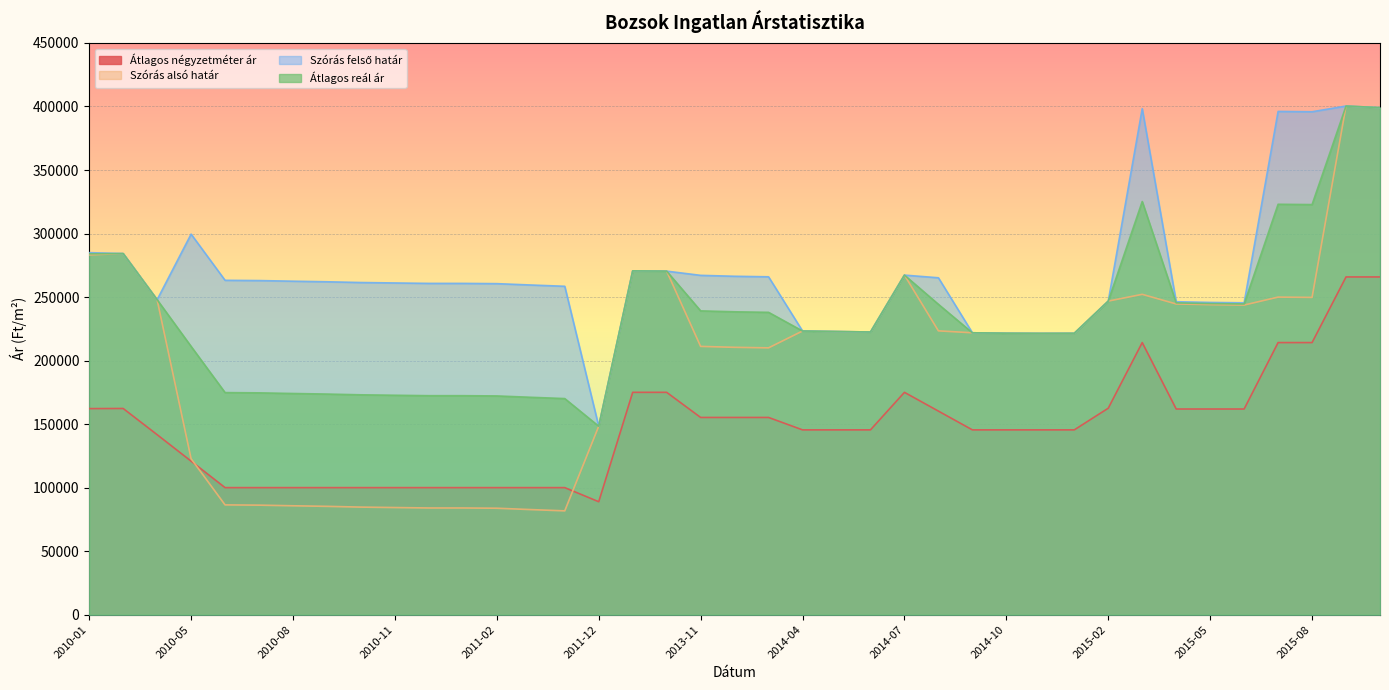

Reading right to left, extract all data points from this chart.

Átlagos négyzetméter ár: 265833	265833	214166	214166	161875	161875	161875	214166	162500	145454	145454	145454	145454	160227	175000	145454	145454	145454	155227	155227	155227	175000	175000	88888	100000	100000	100000	100000	100000	100000	100000	100000	100000	100000	100000	120833	141667	162292	162188
Szórás alsó határ: 399078	400364	249723	249964	243701	244006	244556	252144	246818	221481	221425	221537	221870	223390	267274	222485	222878	223272	210010	210431	211157	270402	270608	148326	81704	82711	83778	83973	83973	84316	84660	85254	85702	86202	86403	122757	247907	284245	283180
Szórás felső határ: 399078	400364	395857	396098	245467	245772	246322	398278	246818	221481	221425	221537	221870	265174	267274	222485	222878	223272	265936	266357	267083	270402	270608	148326	258480	259487	260554	260749	260749	261092	261436	262030	262478	262978	263179	299533	247907	284245	284946
Átlagos reál ár: 399078	400364	322790	323031	244584	244889	245439	325211	246818	221481	221425	221537	221870	244282	267274	222485	222878	223272	237973	238394	239120	270402	270608	148326	170092	171099	172166	172361	172361	172704	173048	173642	174090	174590	174791	211145	247907	284245	284063